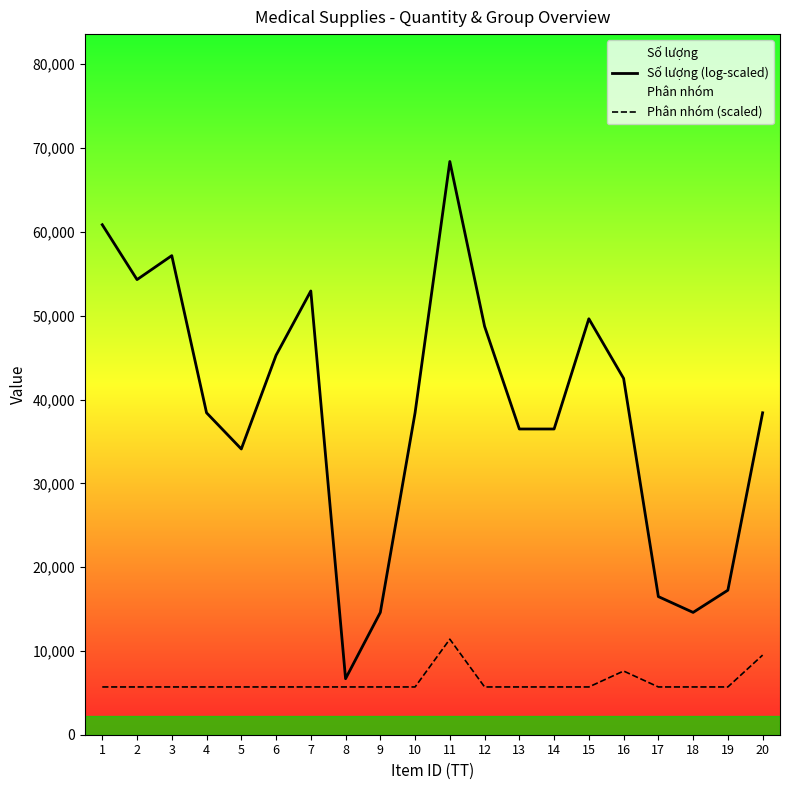

Which series has the largest total across all categories?

Số lượng (log-scaled)